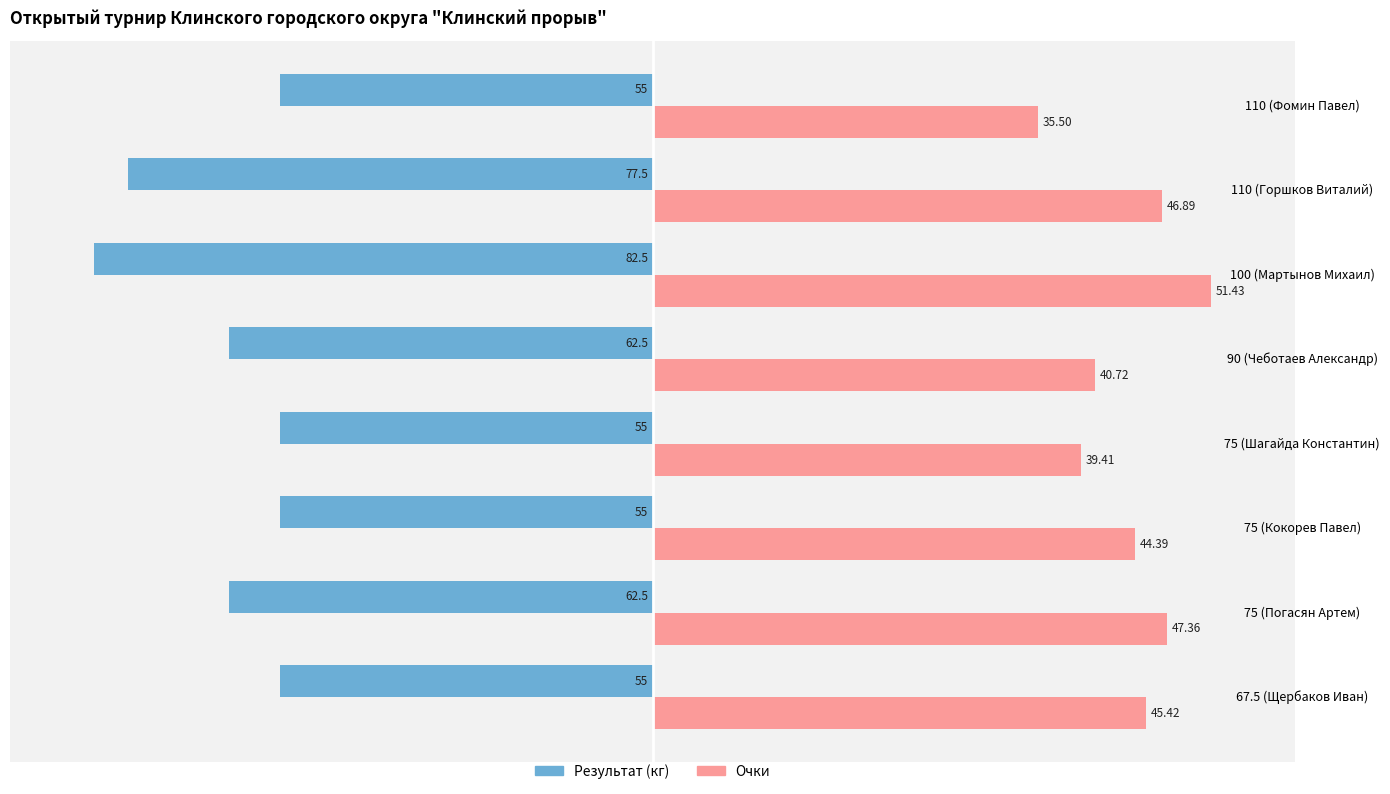

What are all the series names shown in the legend?

Результат (кг), Очки